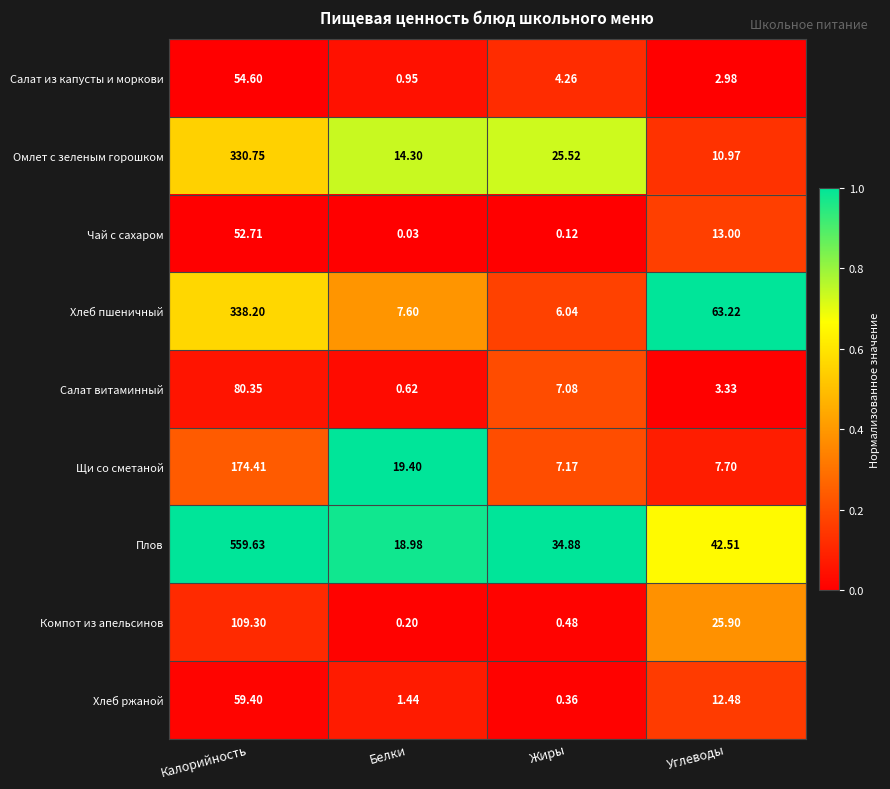

Rank the series at Калорийность from highest to lowest value.

Плов, Хлеб пшеничный, Омлет с зеленым горошком, Щи со сметаной, Компот из апельсинов, Салат витаминный, Хлеб ржаной, Салат из капусты и моркови, Чай с сахаром